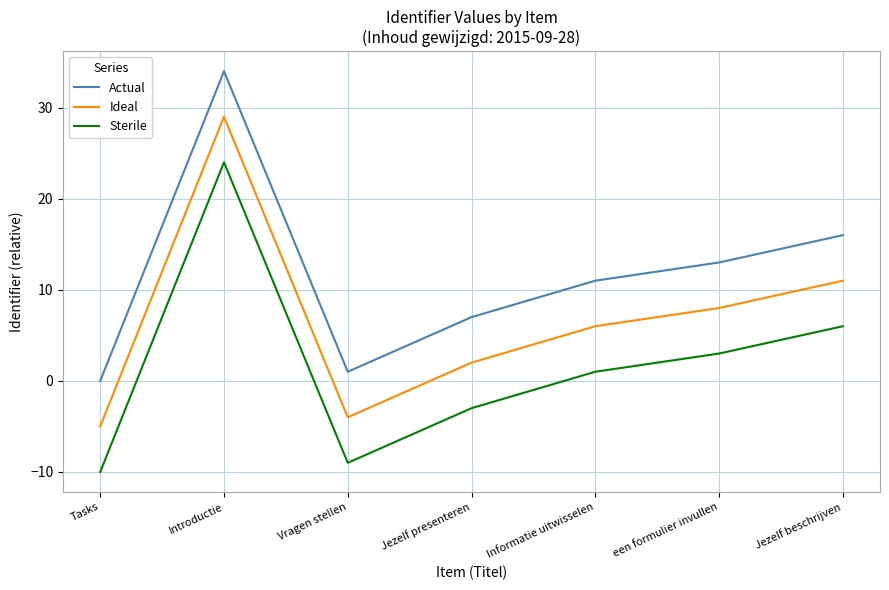

What is the difference between the highest and lowest values at Introductie?

10